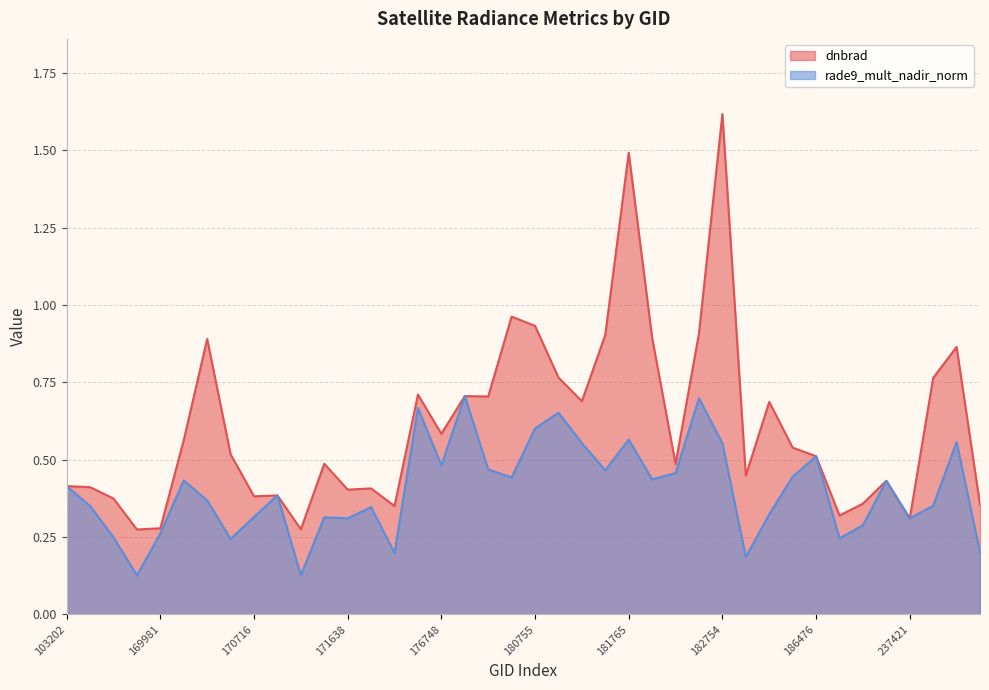

At how many categories does at least one series exceed 0?

40